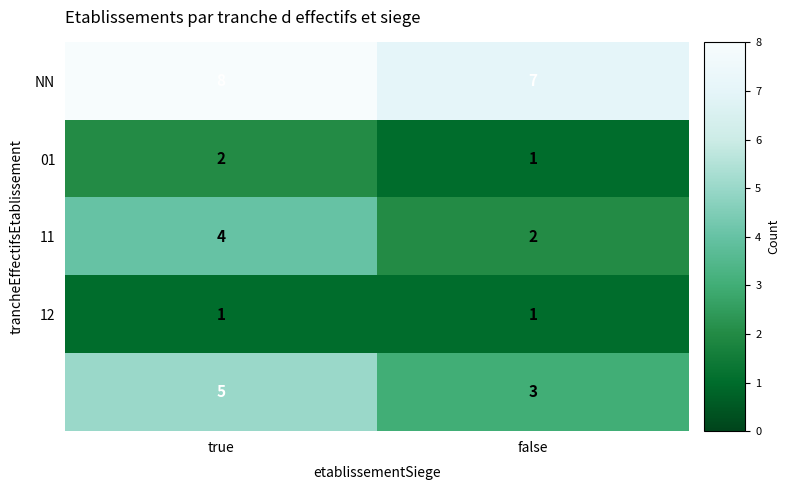

How many series are shown in this chart?

5